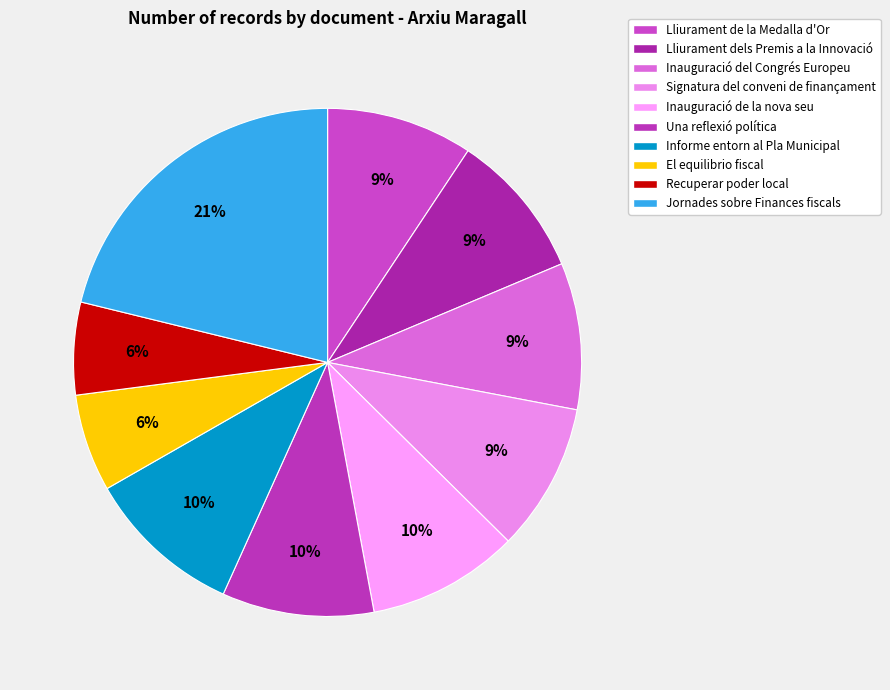

Rank the categories by value from lowest to highest.

Recuperar poder local, El equilibrio fiscal, Lliurament de la Medalla d'Or, Lliurament dels Premis a la Innovació, Inauguració del Congrés Europeu, Signatura del conveni de finançament, Inauguració de la nova seu, Una reflexió política, Informe entorn al Pla Municipal, Jornades sobre Finances fiscals